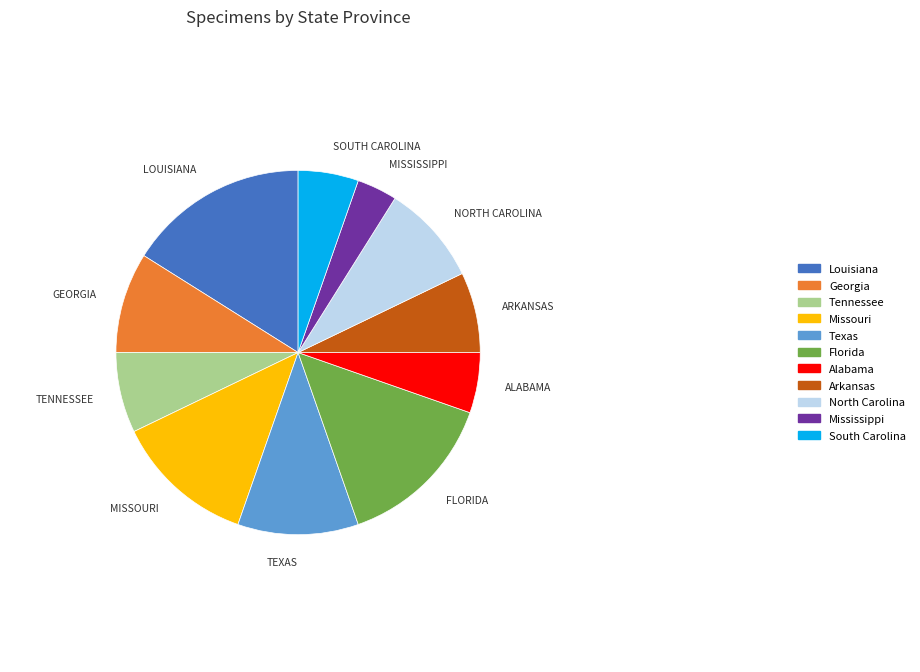

Which slice is the smallest?

Mississippi